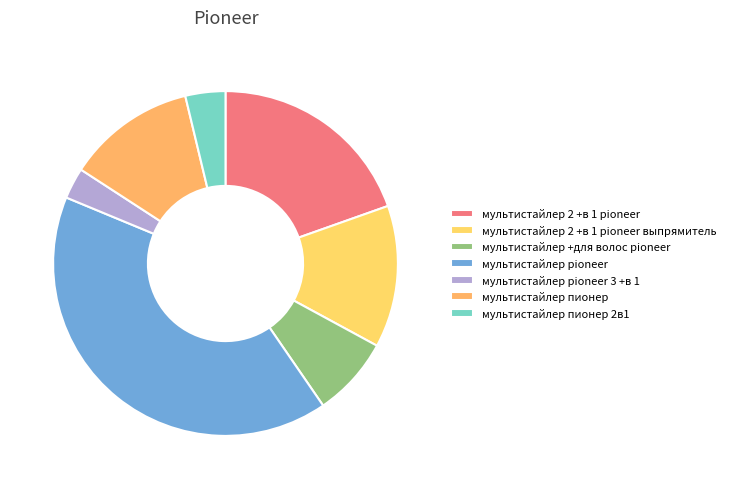

Which slice is the largest?

мультистайлер pioneer